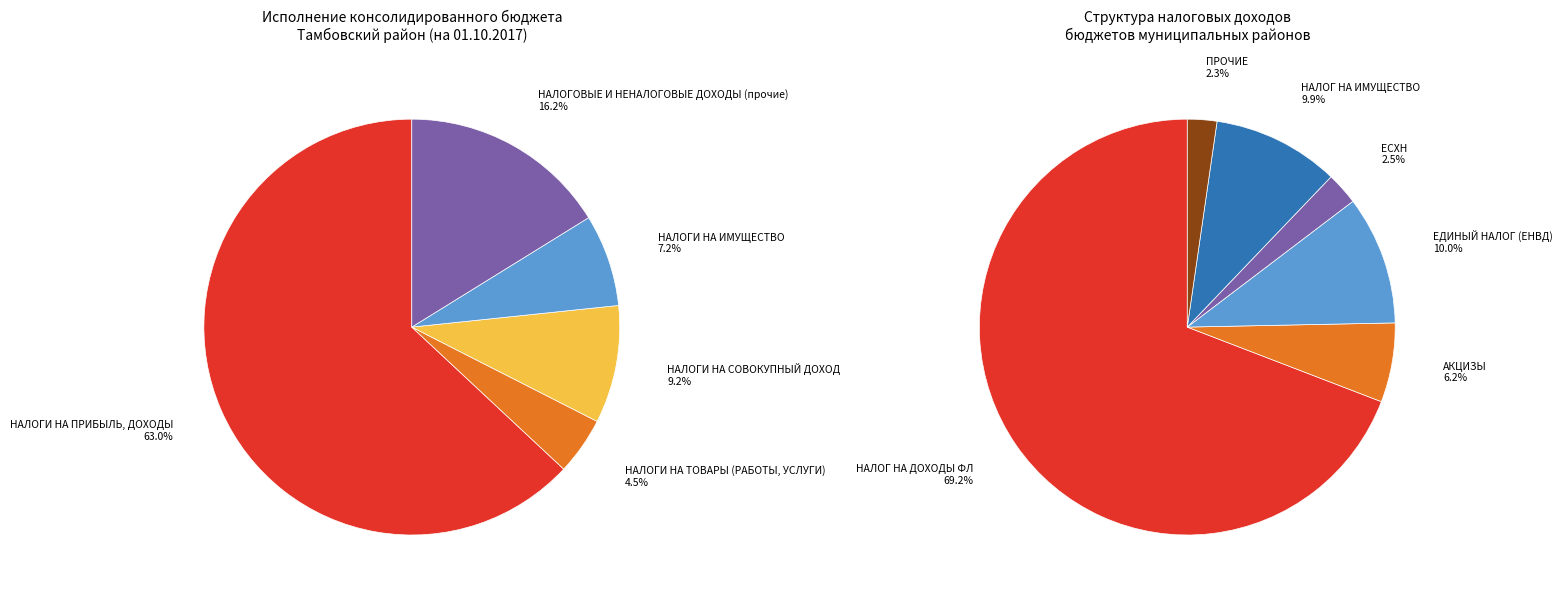

To the nearest percent, what is the combined percentage of НАЛОГИ НА ТОВАРЫ (РАБОТЫ, УСЛУГИ) and НАЛОГИ НА ИМУЩЕСТВО?

12%